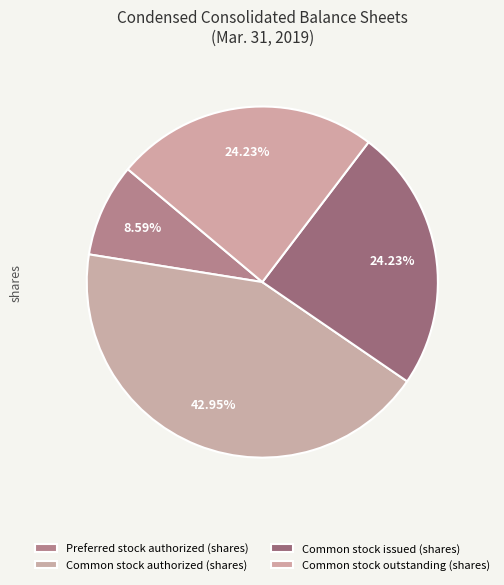

To the nearest percent, what portion does Common stock issued (shares) represent?

24%